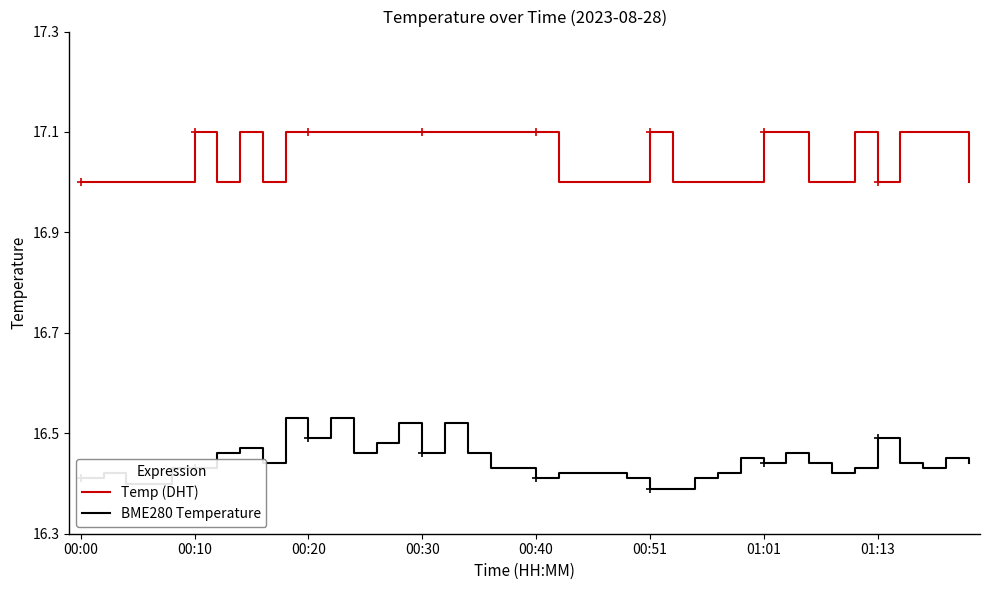

True or false: BME280 Temperature and Temp (DHT) cross at least once.

False